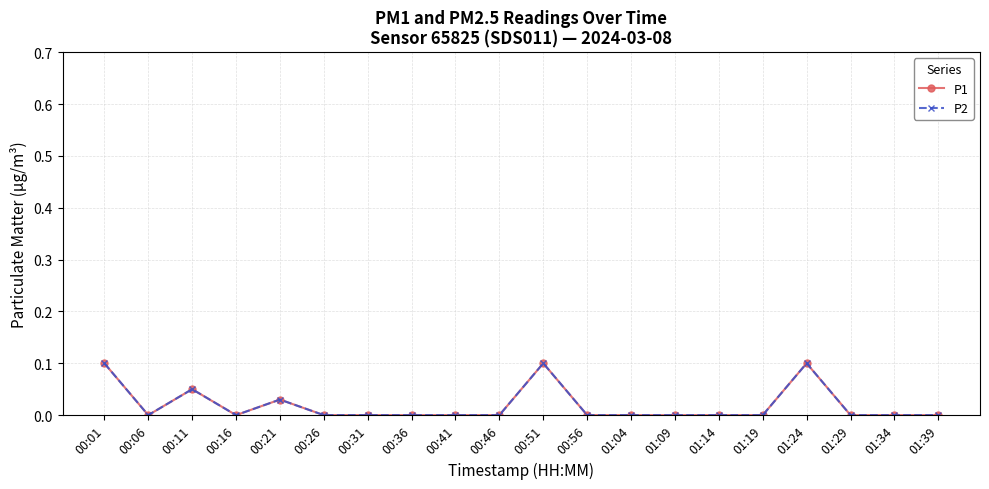

Where is P2 nearest to the value 0?

00:06